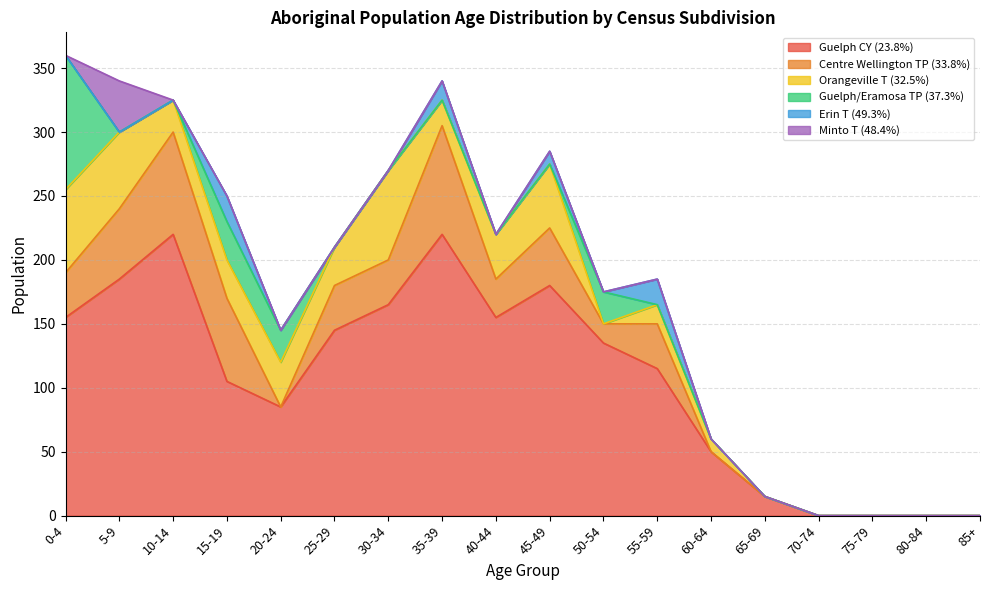

How many values in the Guelph CY (23.8%) series exceed 135?

8